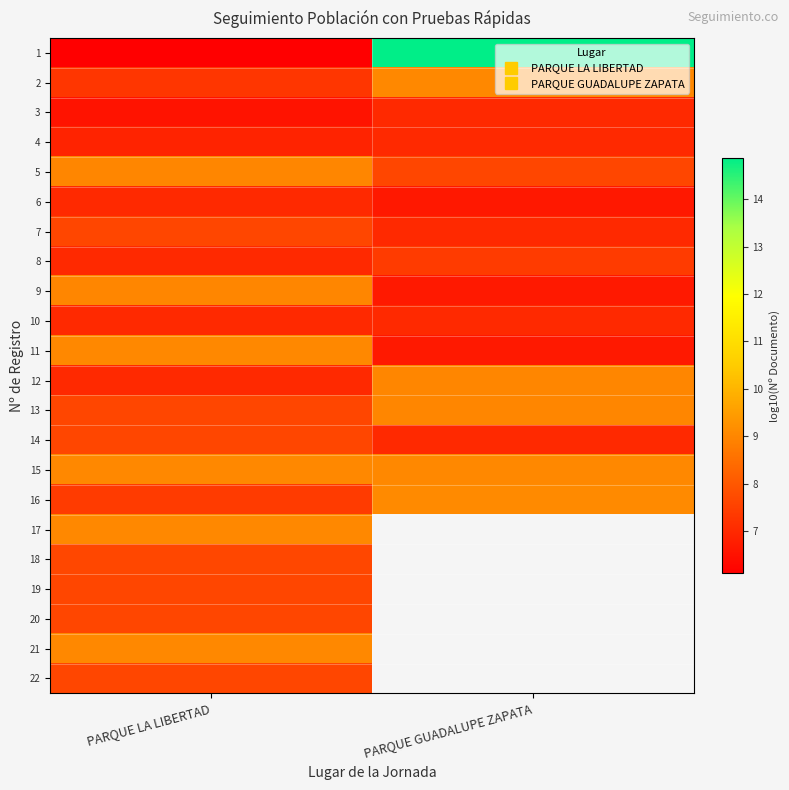

How many values in 18 are above zero?

1